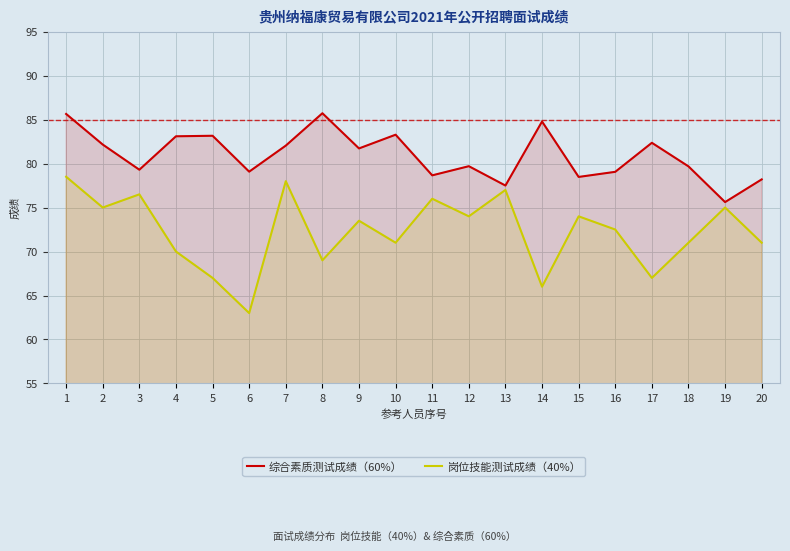

What are all the series names shown in the legend?

综合素质测试成绩（60%）, 岗位技能测试成绩（40%）